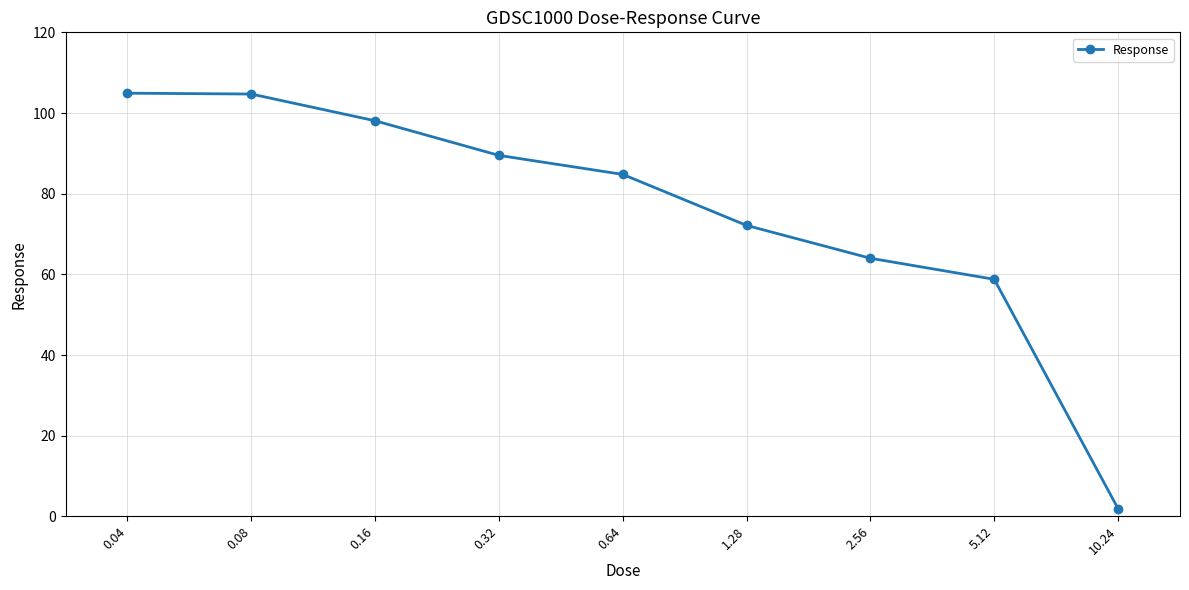

How many lines are shown in the chart?

1